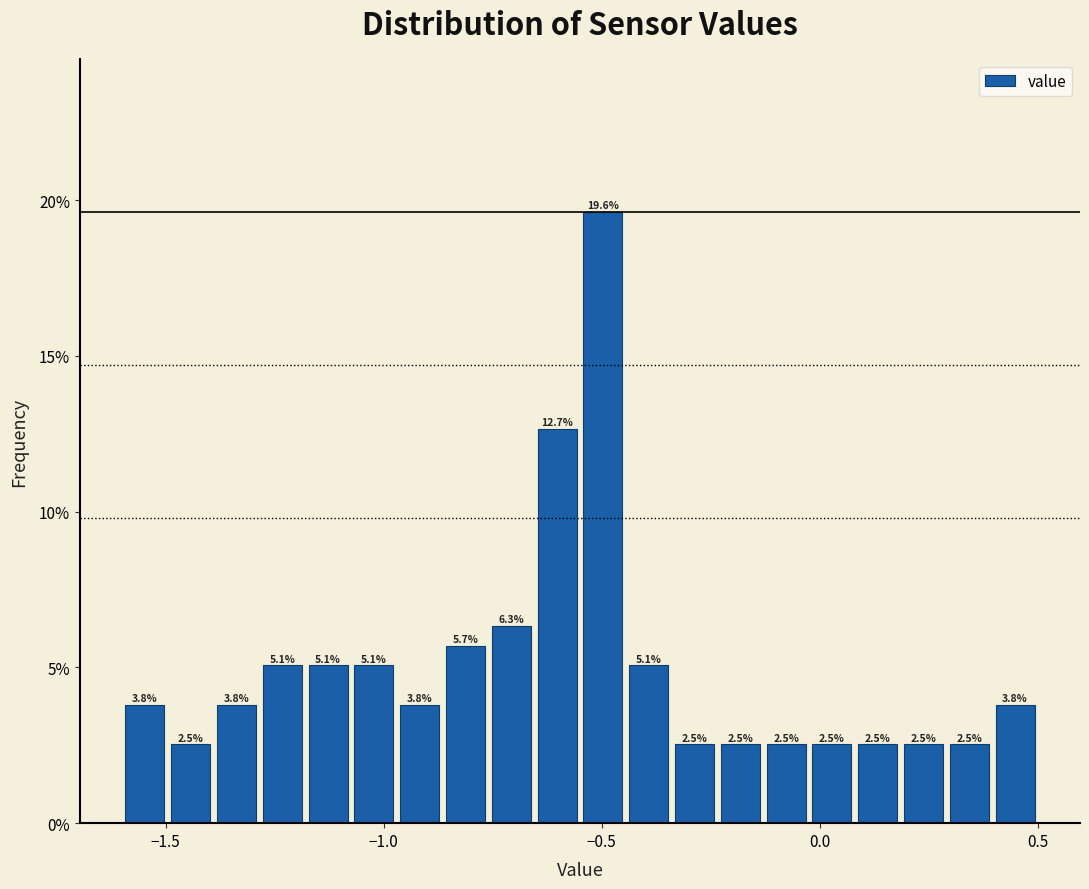

Read against the x-axis, roughly where is the centre of the tallest bar?

-0.50